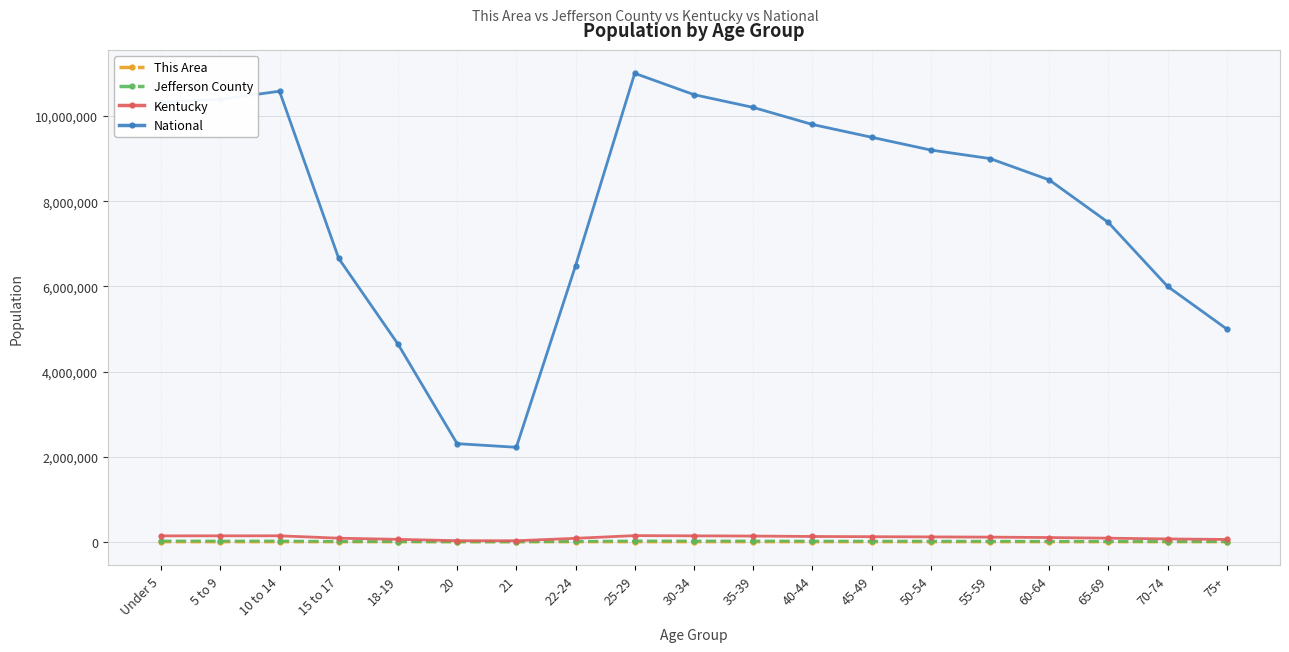

Is the value of National at 55-59 greater than the value of Jefferson County at 20?

Yes